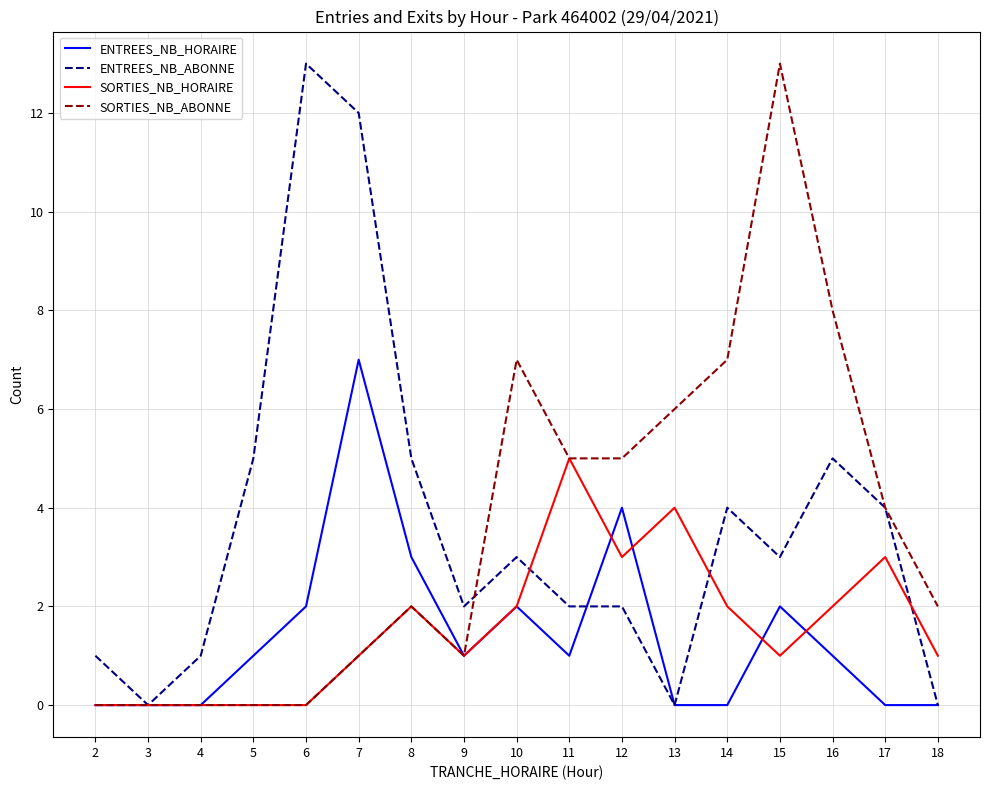

The value of ENTREES_NB_ABONNE at 2 is 1. True or false?

True